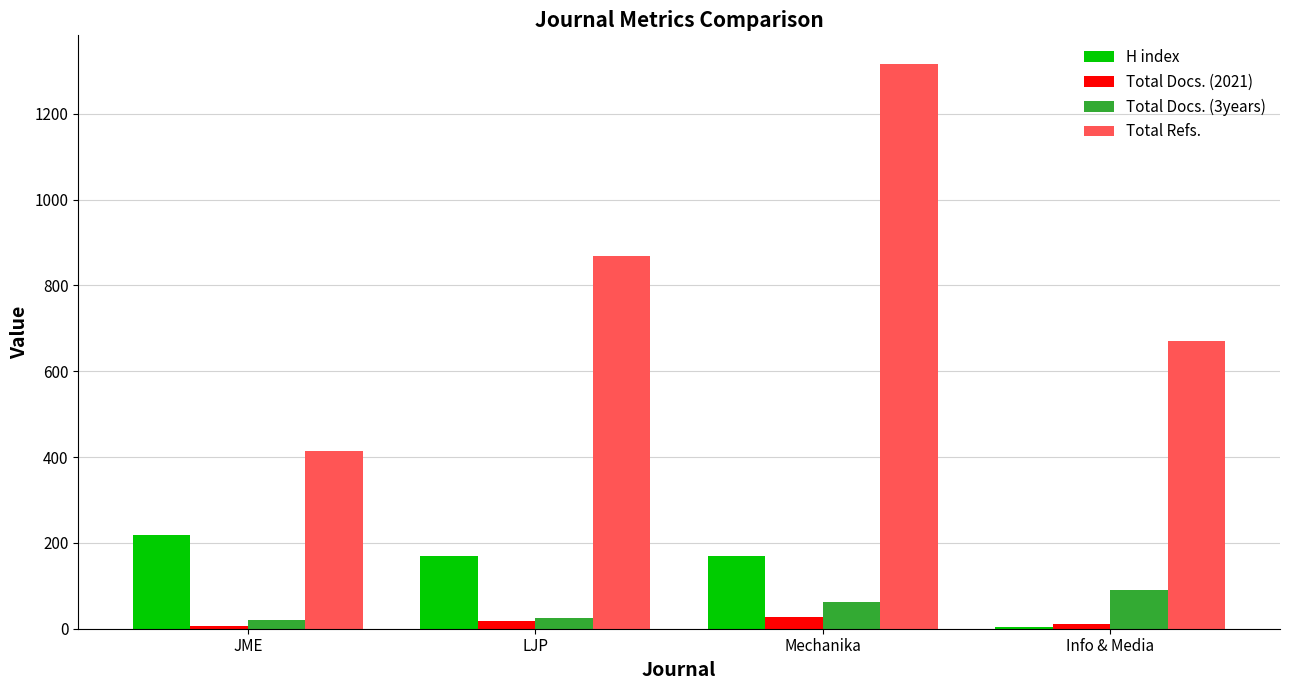

Which series changed the most between LJP and Mechanika?

Total Refs.